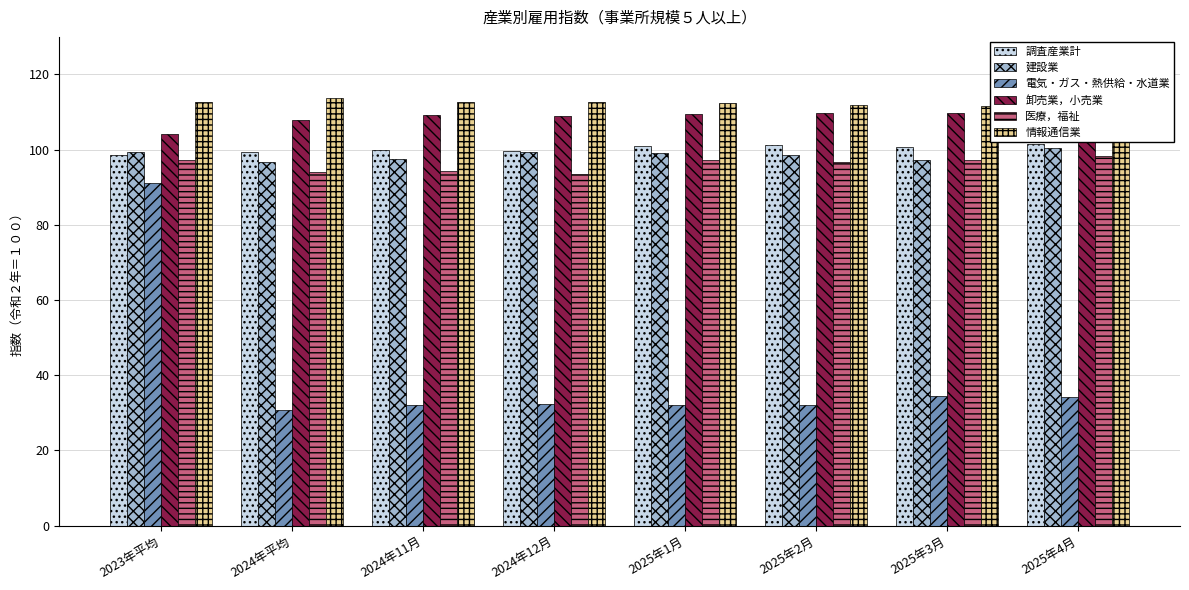

Which category has the lowest value in the 卸売業，小売業 series?

2023年平均